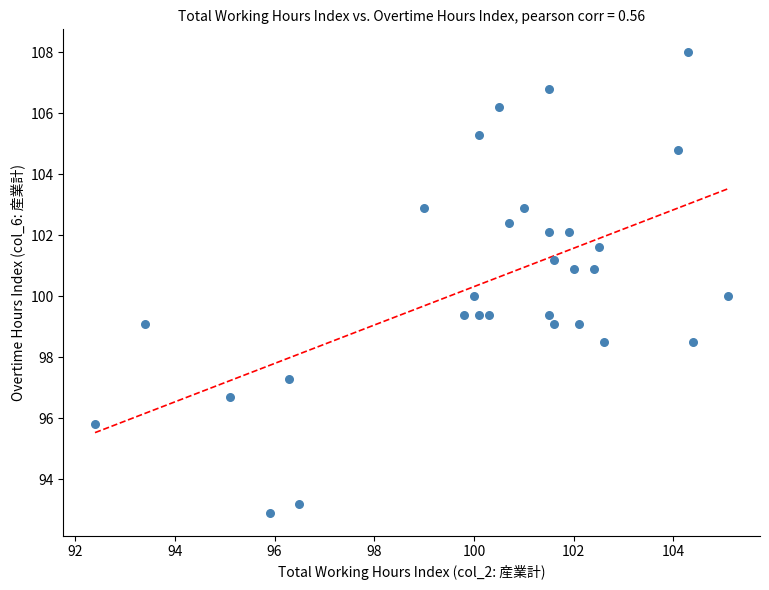

What is the range of Y values (max minus min)?

15.1